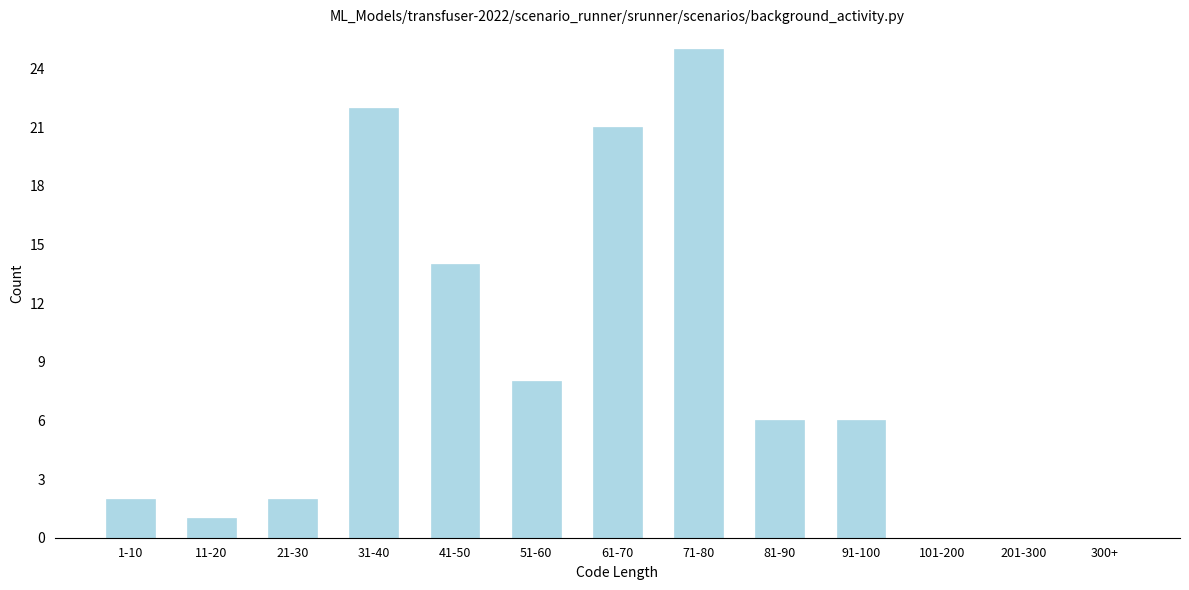

Reading right to left, what are all the values shown in this chart?

300+=0	201-300=0	101-200=0	91-100=6	81-90=6	71-80=25	61-70=21	51-60=8	41-50=14	31-40=22	21-30=2	11-20=1	1-10=2